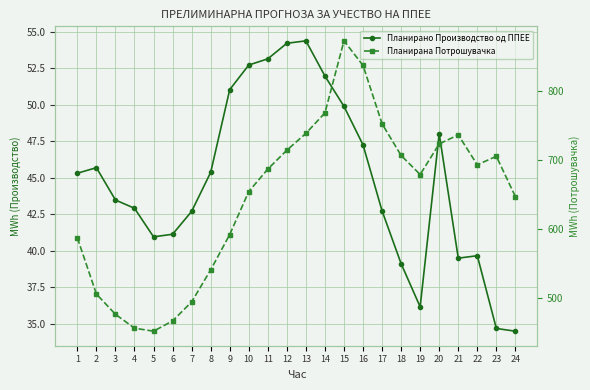

Where is the first local maximum for Планирано Производство од ППЕЕ?

2